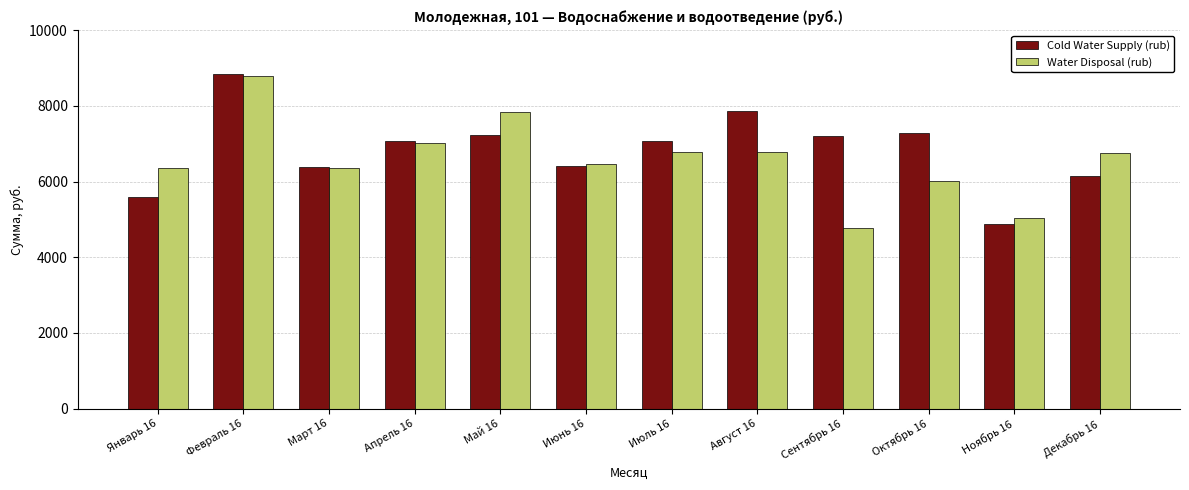

The Cold Water Supply (rub) series shows 7225.3 at Май 16. True or false?

True